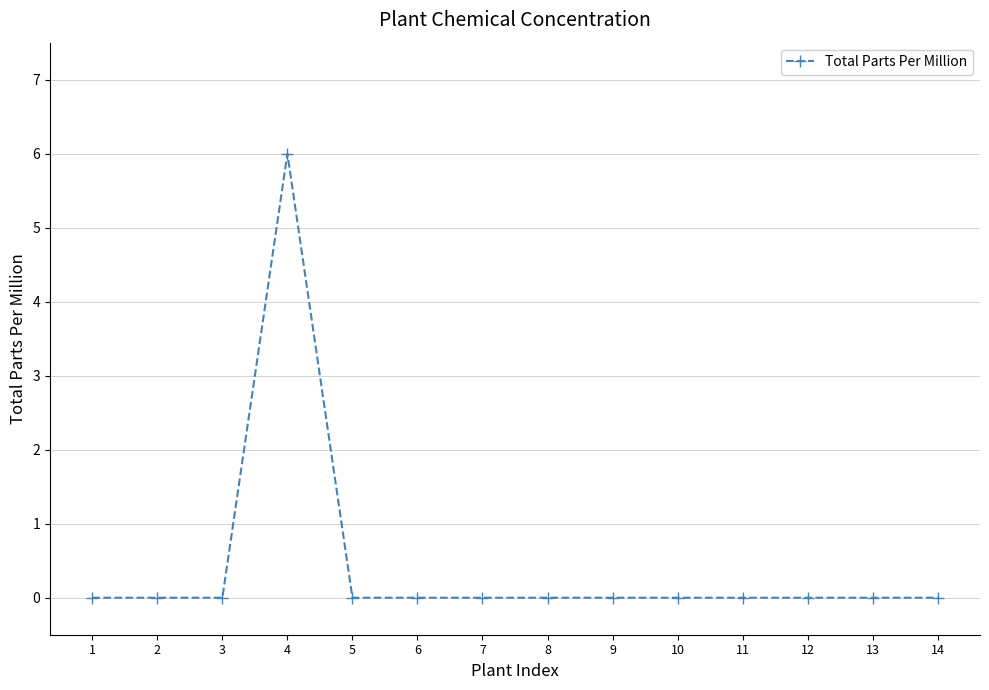

Reading left to right, list all the values displayed in this chart.

1=0	2=0	3=0	4=6	5=0	6=0	7=0	8=0	9=0	10=0	11=0	12=0	13=0	14=0